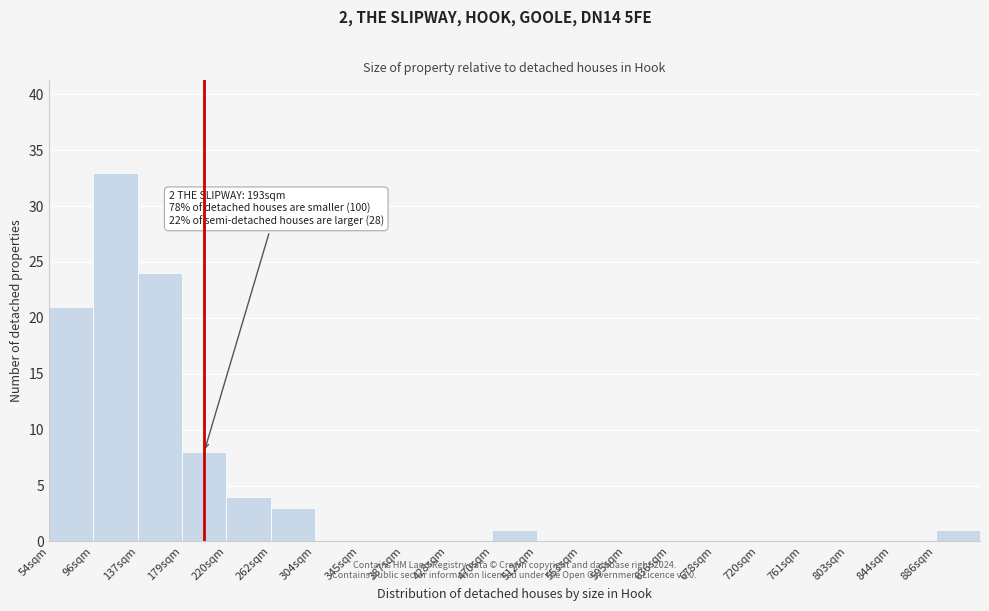

Reading left to right, what are all the values shown in this chart?

54sqm=21	96sqm=33	137sqm=24	179sqm=8	220sqm=4	262sqm=3	304sqm=0	345sqm=0	387sqm=0	428sqm=0	470sqm=1	512sqm=0	553sqm=0	595sqm=0	636sqm=0	678sqm=0	720sqm=0	761sqm=0	803sqm=0	844sqm=0	886sqm=1